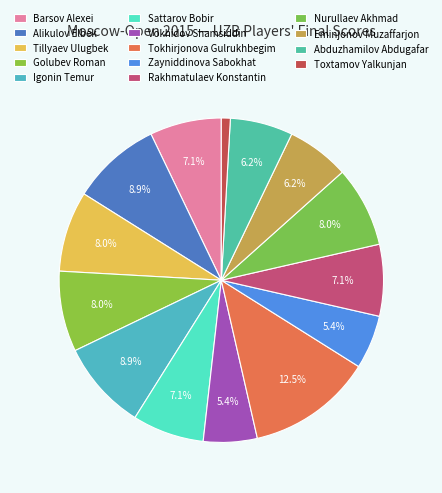

Count the number of slices in the pie.

14